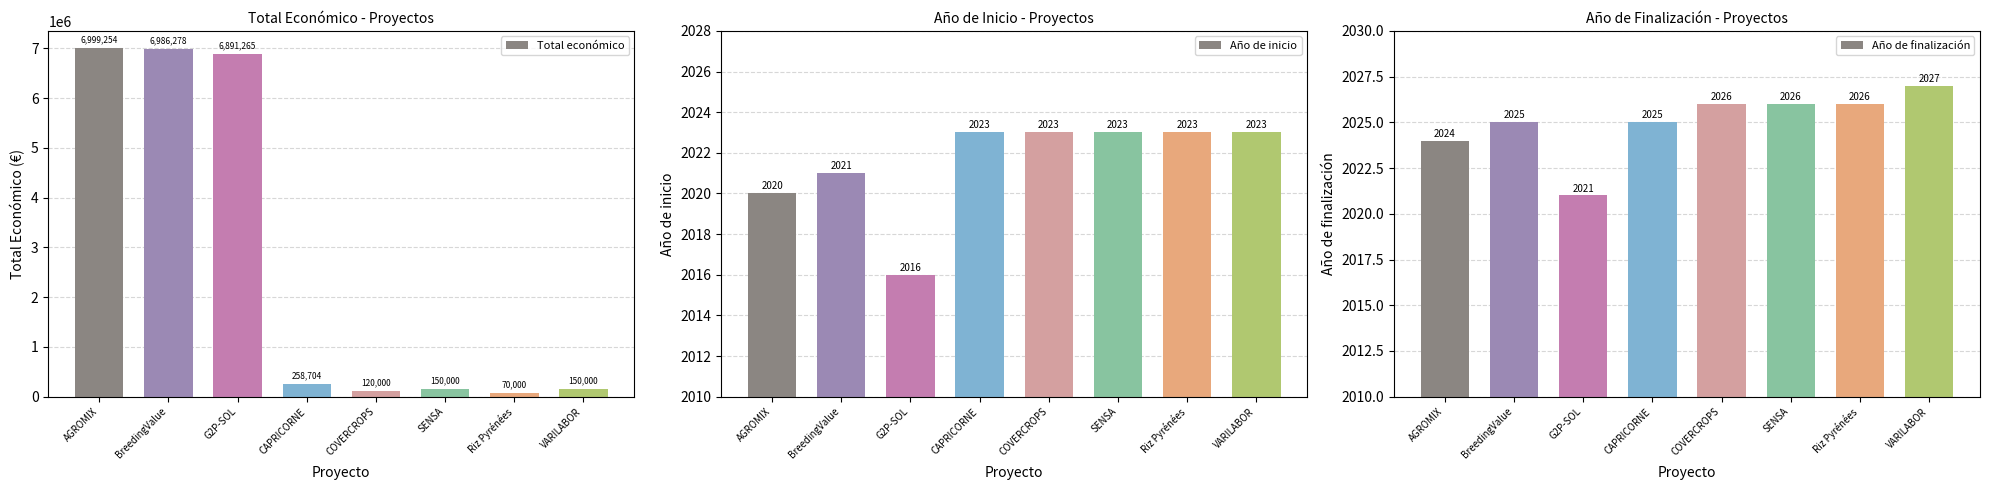

Between BreedingValue and Riz Pyrénées, which series saw the biggest shift?

Total económico